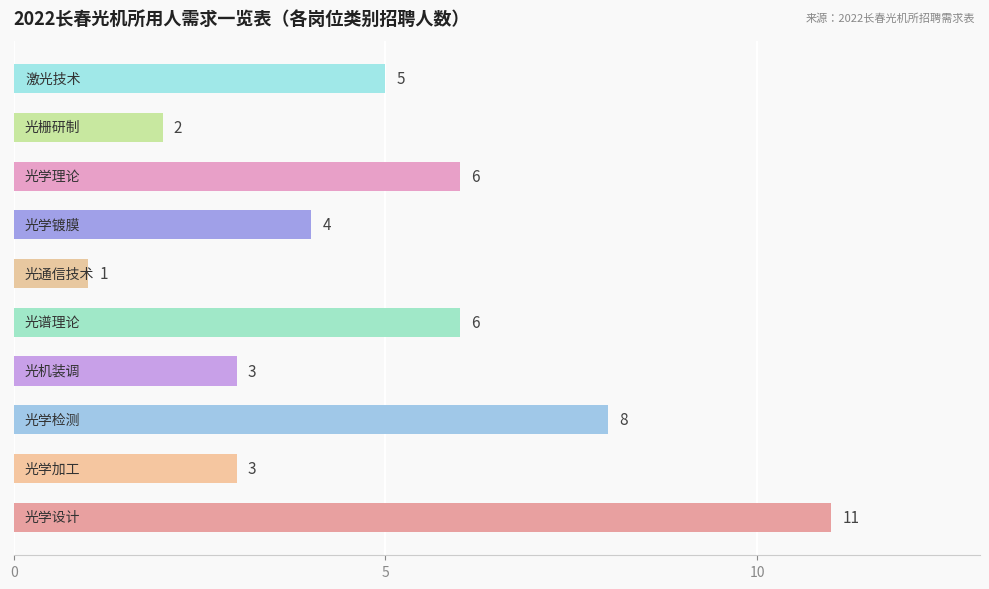

What is the difference between the second highest and second lowest values?

6